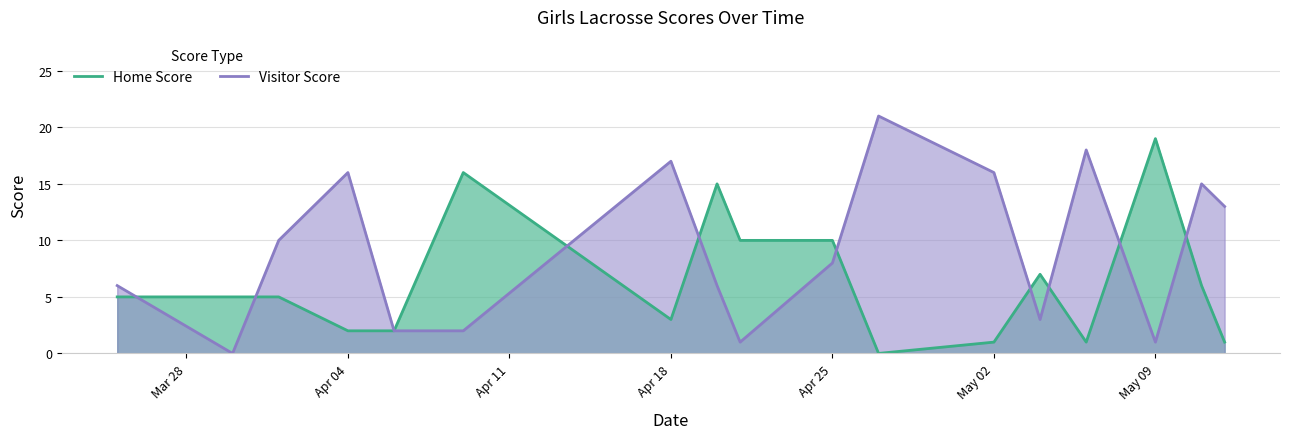

How many lines are shown in the chart?

2